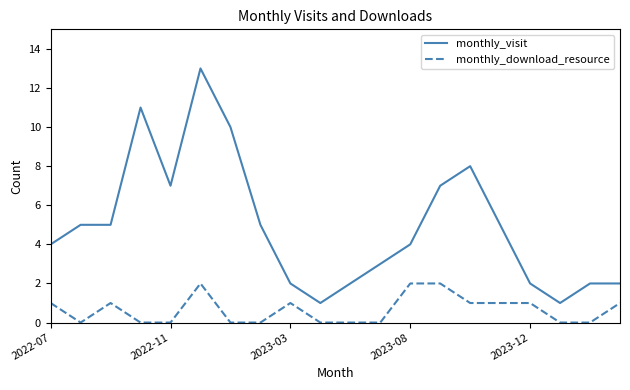

True or false: monthly_download_resource and monthly_visit cross at least once.

False